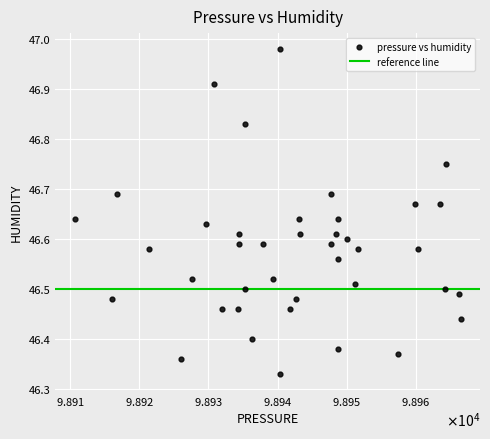

What is the range of X values (max minus min)?

55.8